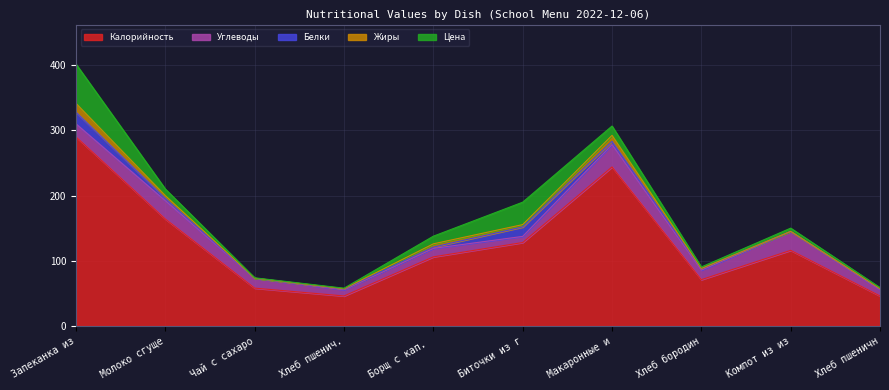

At which category does Калорийность reach its first local valley?

Хлеб пшенич.